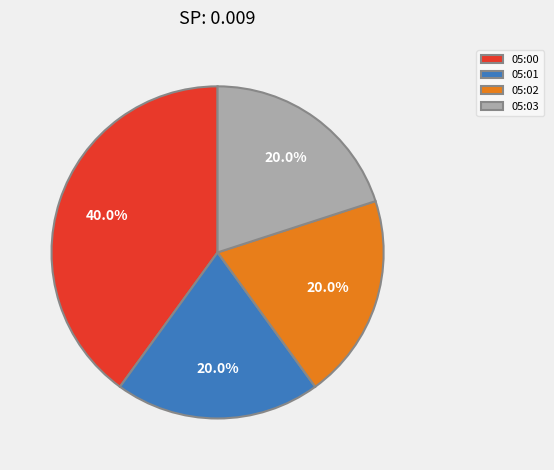

True or false: 05:02 accounts for 26% of the total.

False